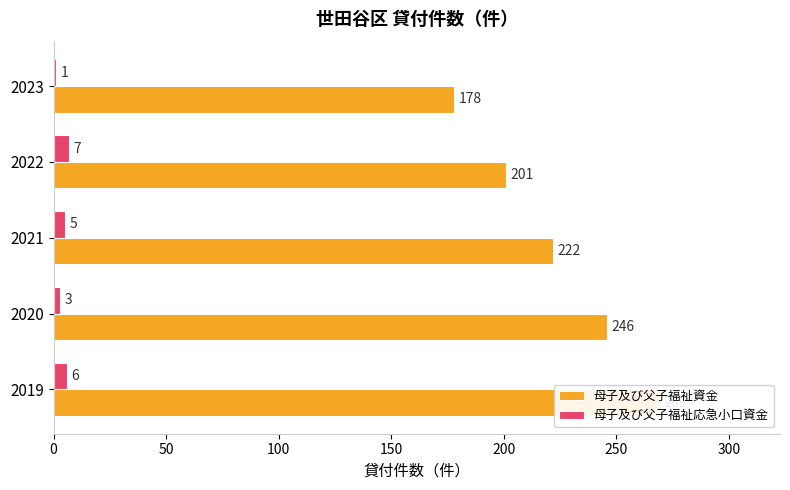

Rank the series at 2021 from lowest to highest value.

母子及び父子福祉応急小口資金, 母子及び父子福祉資金